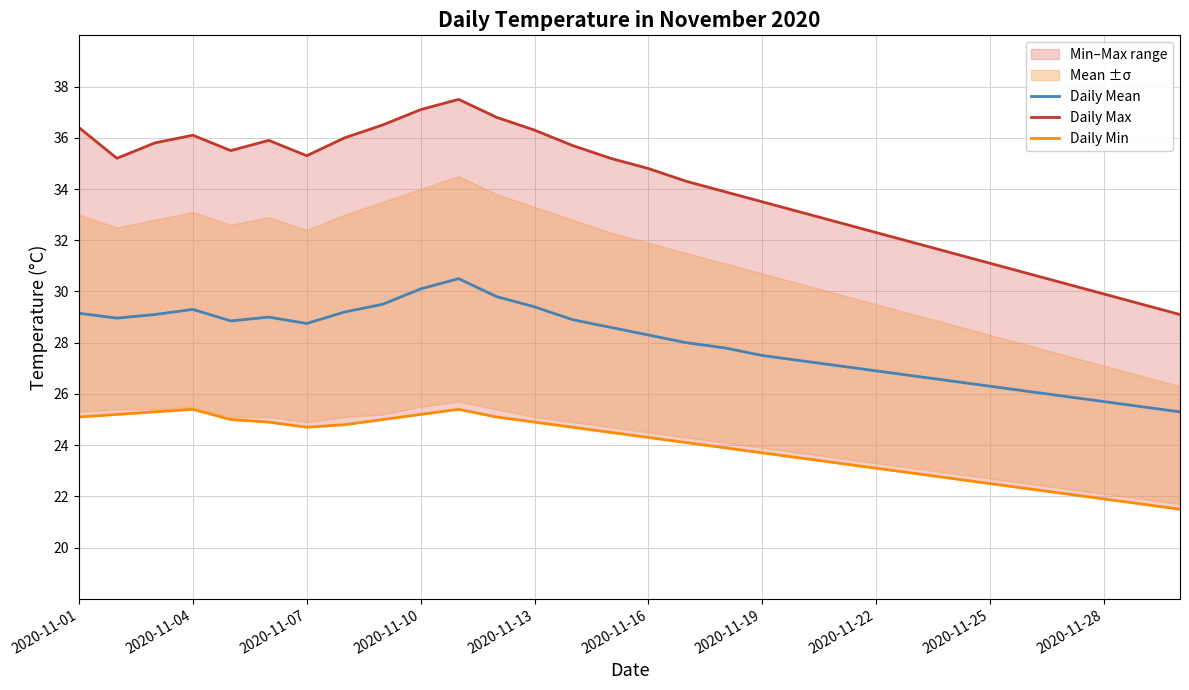

The value of Daily Mean at 2020-11-01 is 29.1. True or false?

True